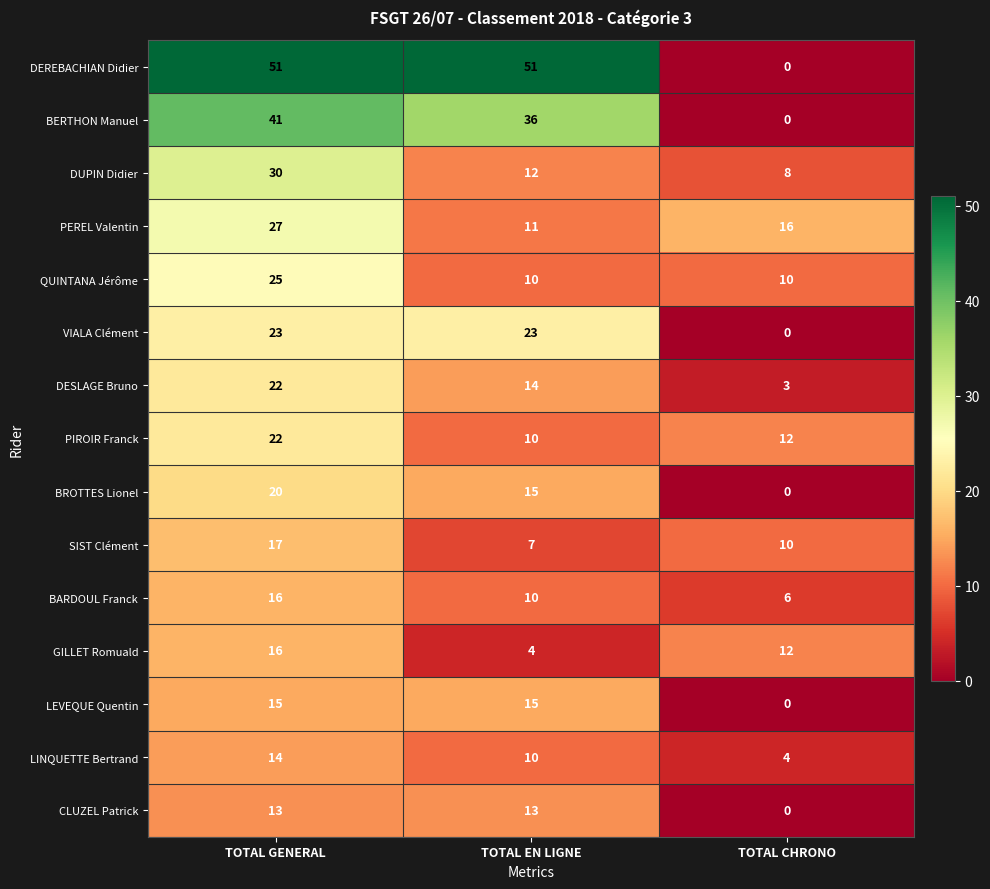

Which series has the widest spread of values?

DEREBACHIAN Didier